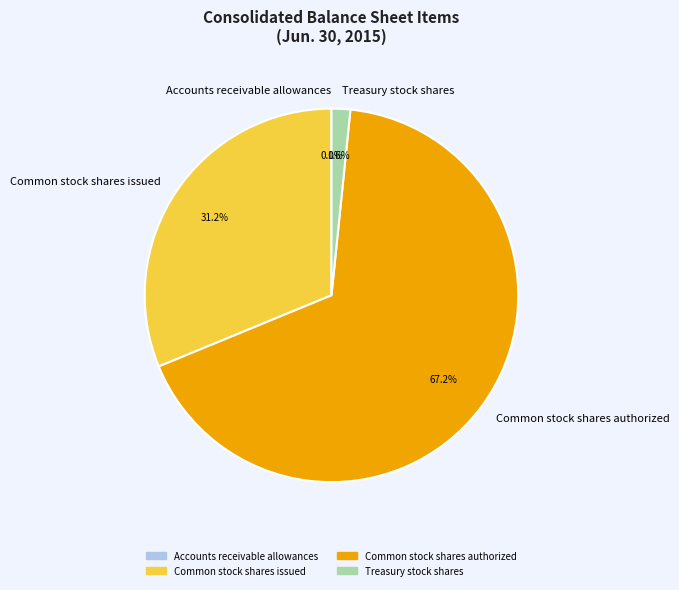

To the nearest percent, what is the difference between the largest and smallest slice percentages?

67%